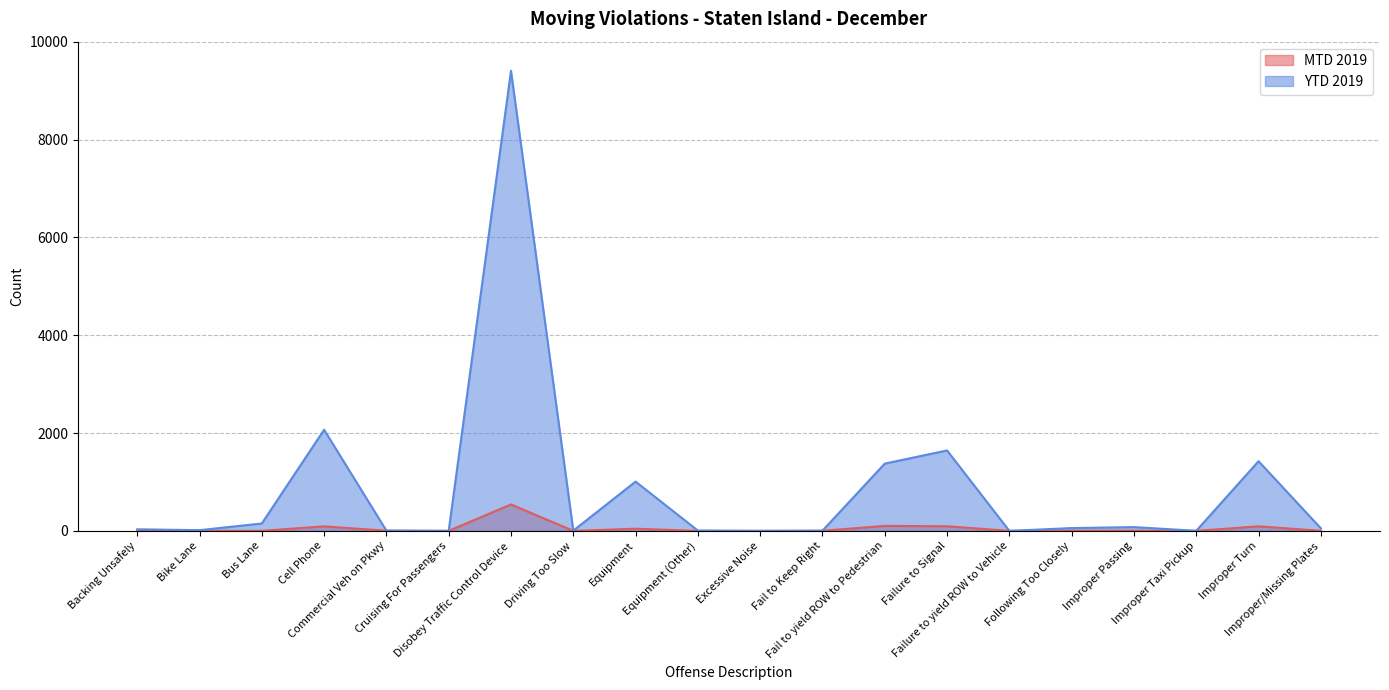

How many data points in YTD 2019 are above 53?

9